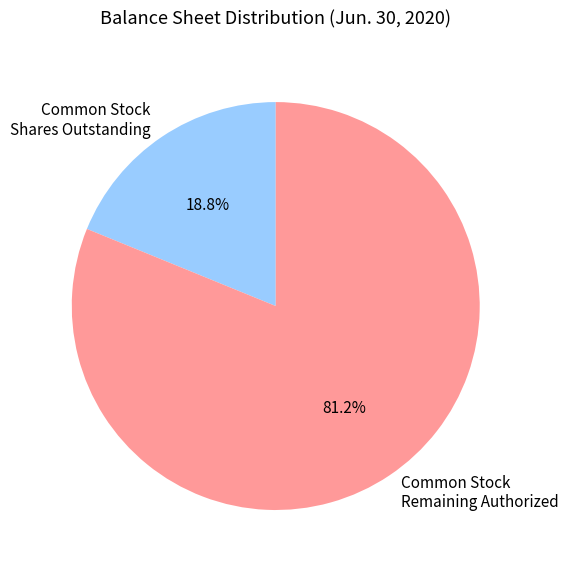

Which slice is the largest?

Common Stock Remaining Authorized